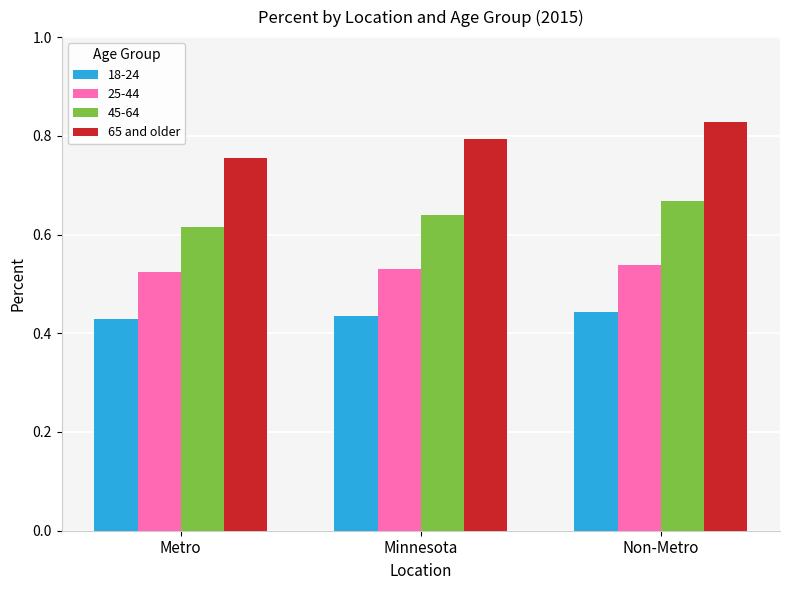

Where is 65 and older nearest to the value 0?

Metro